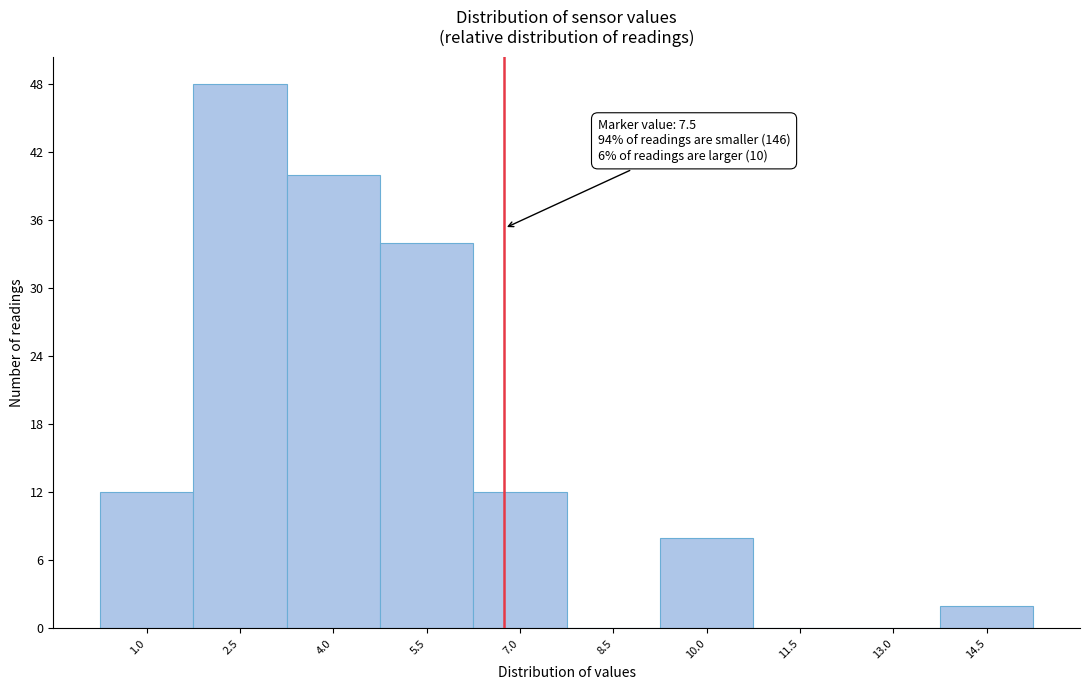

Reading right to left, list all the values displayed in this chart.

14.5=2	13.0=0	11.5=0	10.0=8	8.5=0	7.0=12	5.5=34	4.0=40	2.5=48	1.0=12